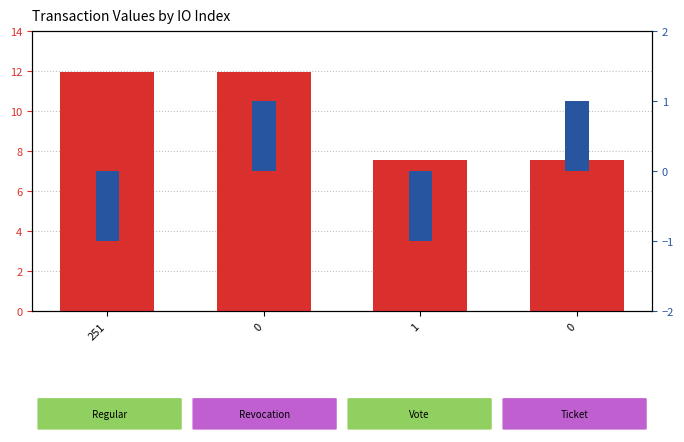

How many positive values does the direction series have?

2